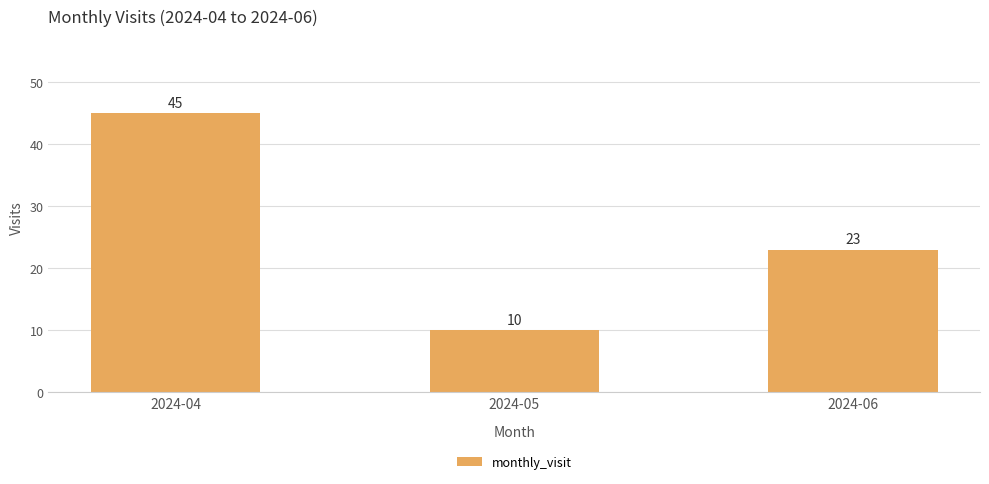

Rank the categories by value from lowest to highest.

2024-05, 2024-06, 2024-04